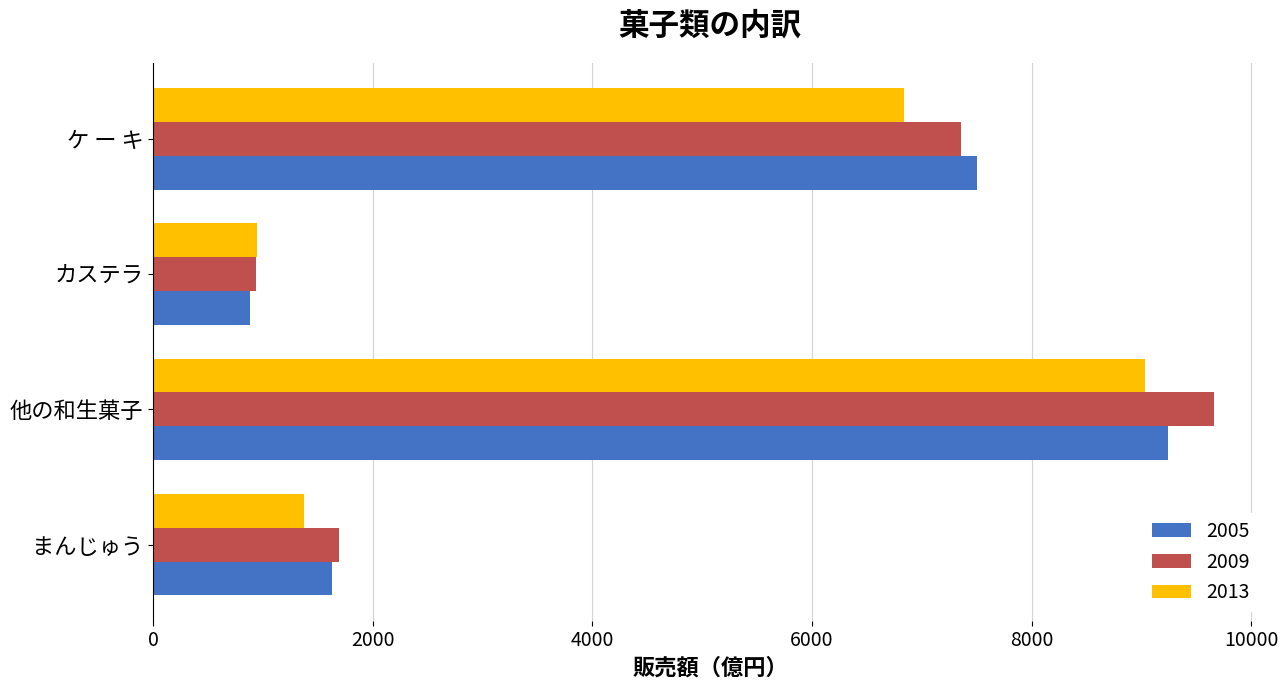

At which label is 2009 closest to 5298?

ケ ー キ